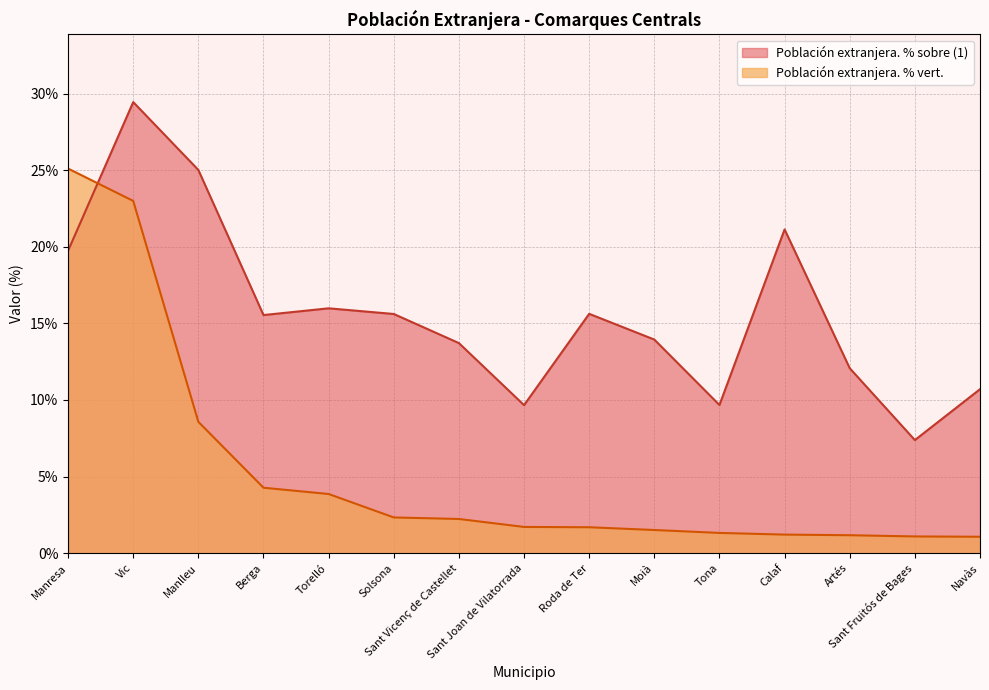

What is the sum of all Población extranjera. % sobre (1) values?

235.2